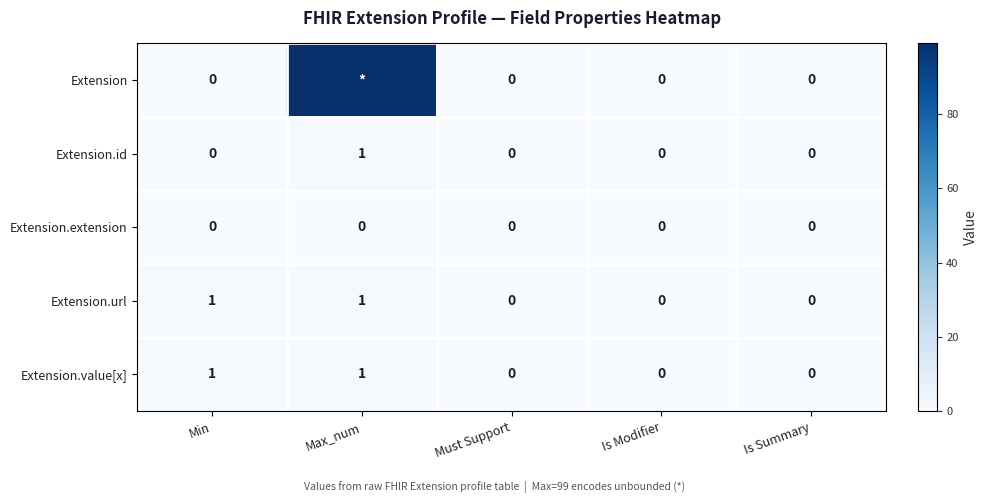

The value of Extension.value[x] at Is Modifier is 0. True or false?

True